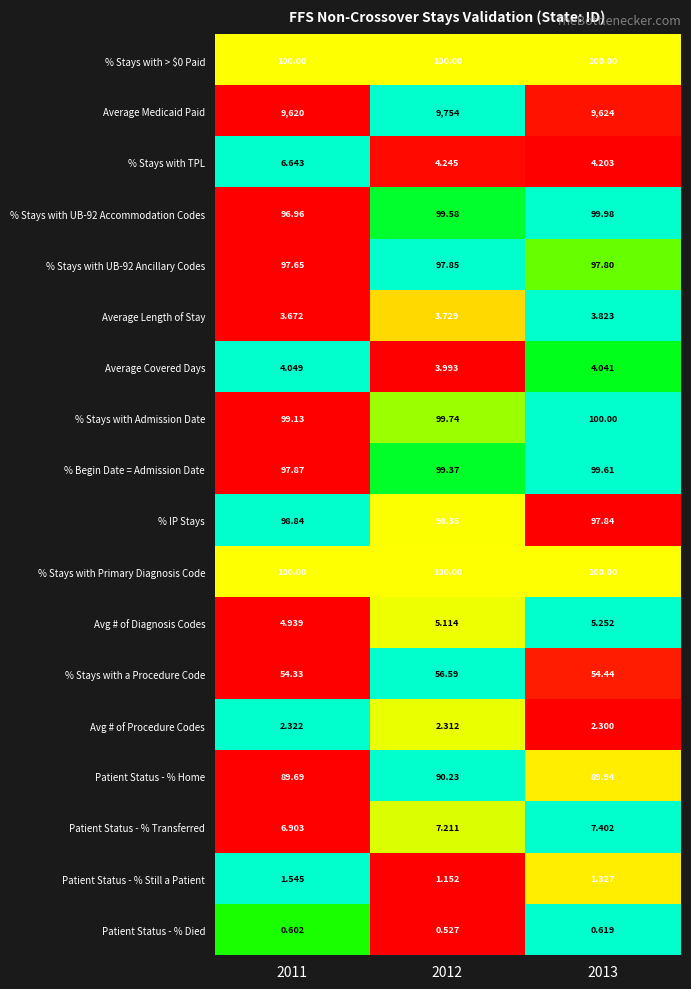

Is the value of Average Covered Days at 2013 greater than the value of % Stays with > $0 Paid at 2013?

No